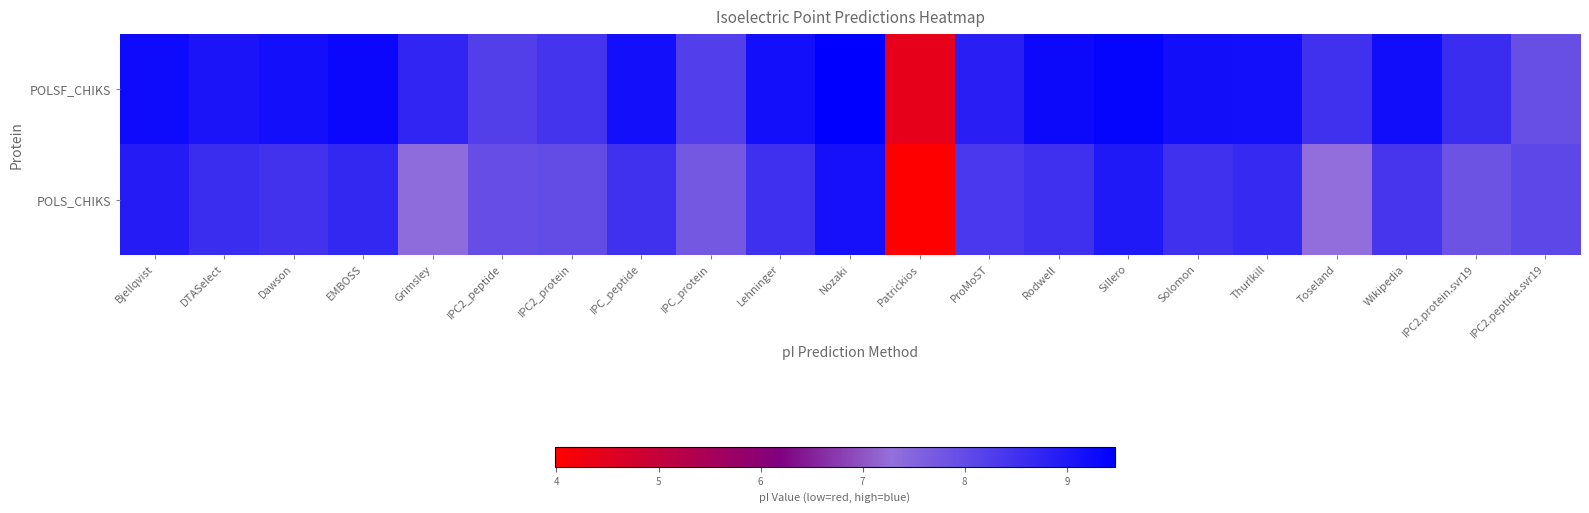

Reading left to right, what are all the values shown in this chart?

POLSF_CHIKS: Bjellqvist=9.3	DTASelect=9.0	Dawson=9.2	EMBOSS=9.3	Grimsley=8.7	IPC2_peptide=8.2	IPC2_protein=8.4	IPC_peptide=9.2	IPC_protein=8.2	Lehninger=9.2	Nozaki=9.5	Patrickios=4.4	ProMoST=8.8	Rodwell=9.3	Sillero=9.4	Solomon=9.2	Thurlkill=9.2	Toseland=8.5	Wikipedia=9.2	IPC2.protein.svr19=8.6	IPC2.peptide.svr19=7.9
POLS_CHIKS: Bjellqvist=8.9	DTASelect=8.6	Dawson=8.5	EMBOSS=8.7	Grimsley=7.3	IPC2_peptide=7.9	IPC2_protein=8.0	IPC_peptide=8.5	IPC_protein=7.7	Lehninger=8.5	Nozaki=9.1	Patrickios=4.0	ProMoST=8.4	Rodwell=8.5	Sillero=9.0	Solomon=8.5	Thurlkill=8.7	Toseland=7.3	Wikipedia=8.4	IPC2.protein.svr19=7.8	IPC2.peptide.svr19=8.1